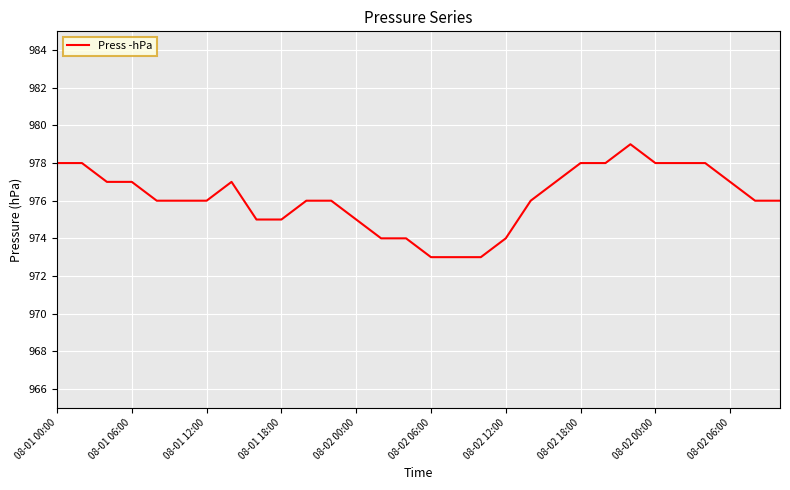

What is the smallest value displayed?

973